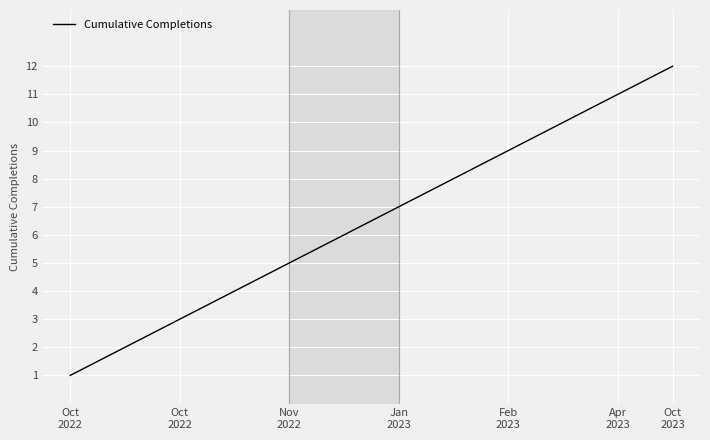

How many series are shown in this chart?

1